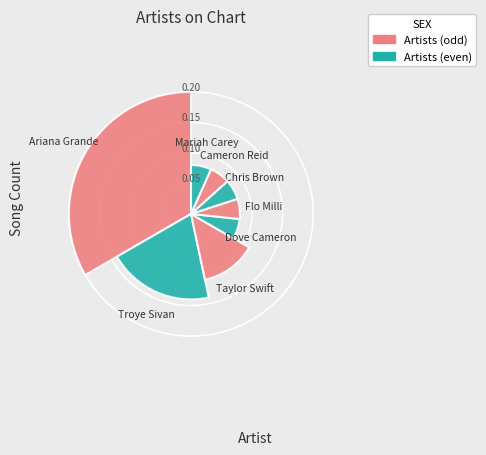

How many slices are in this pie chart?

8